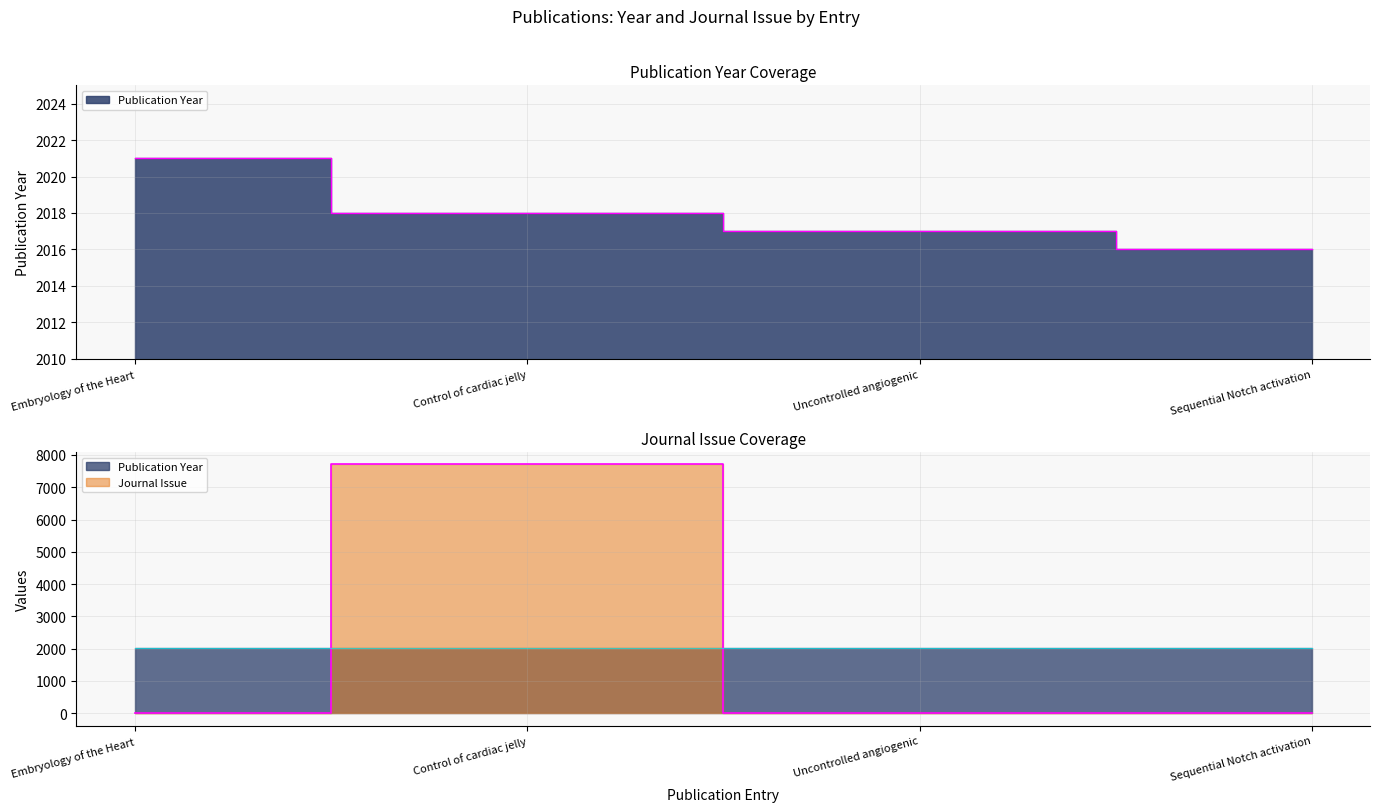

Is it true that Journal Issue equals 0 at Sequential Notch activation?

False